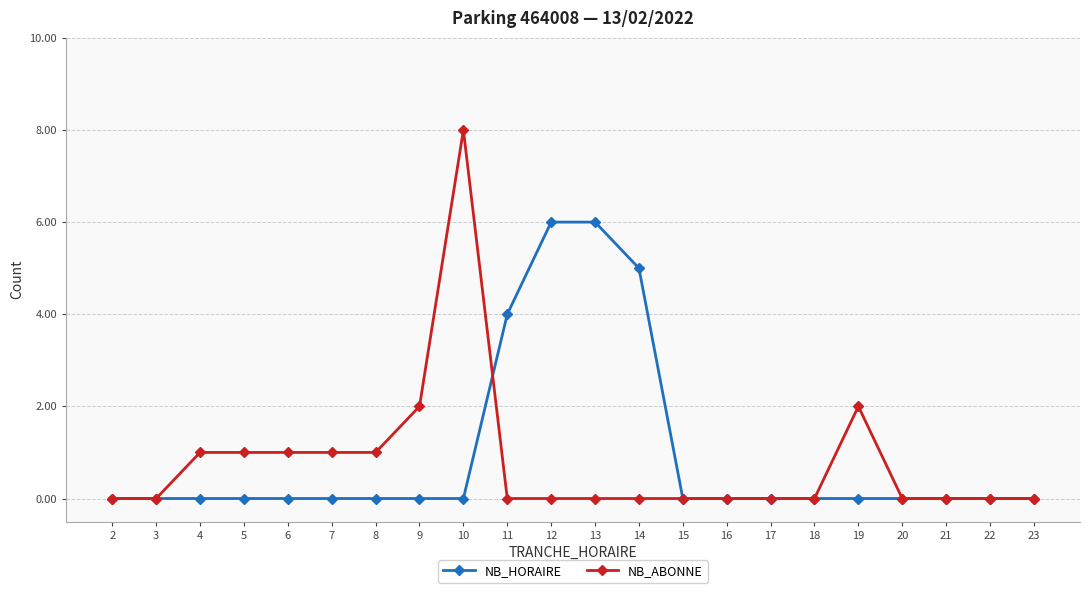

At which label does NB_ABONNE reach its peak?

10